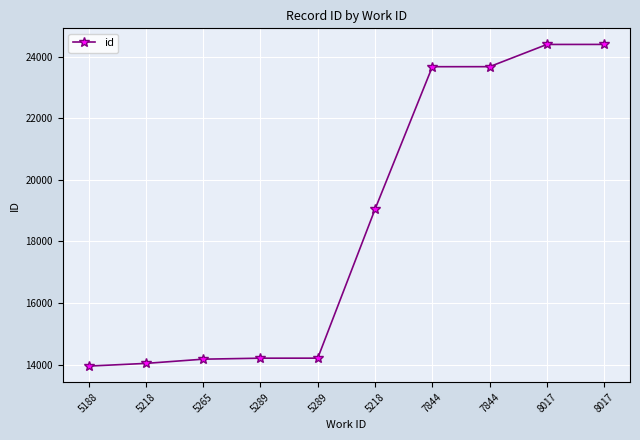

At which label is the value closest to 19175?

5218